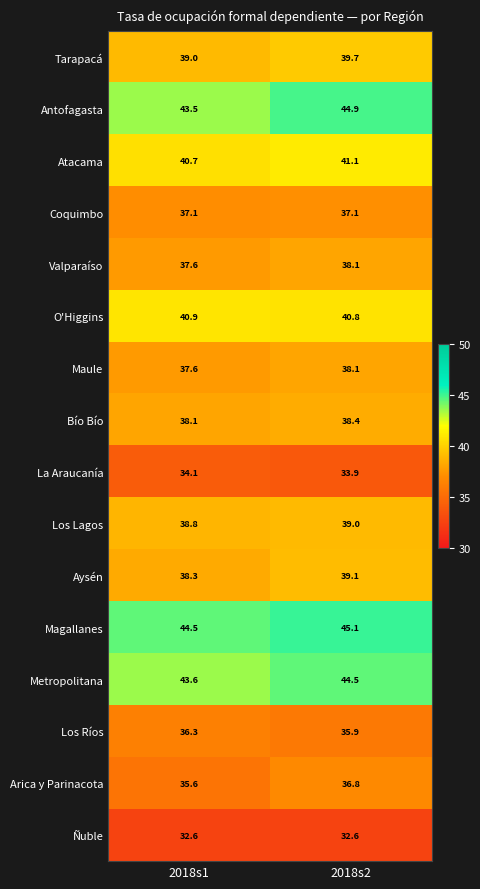

What is the minimum value shown in the chart?

32.6